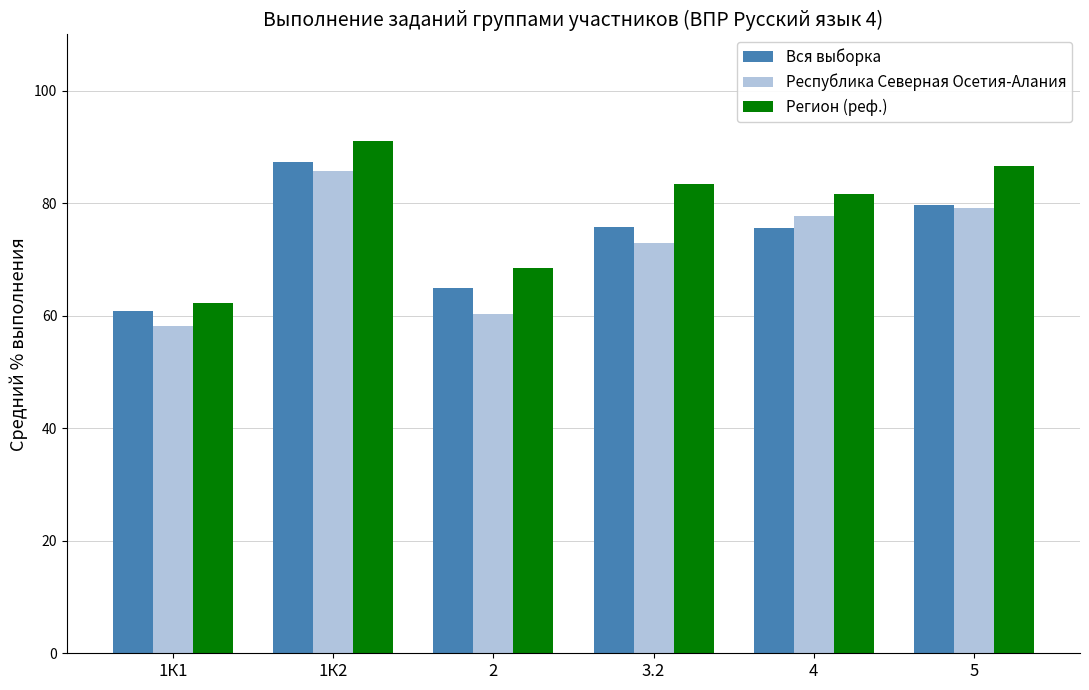

How many data points in Вся выборка are less than 75?

2